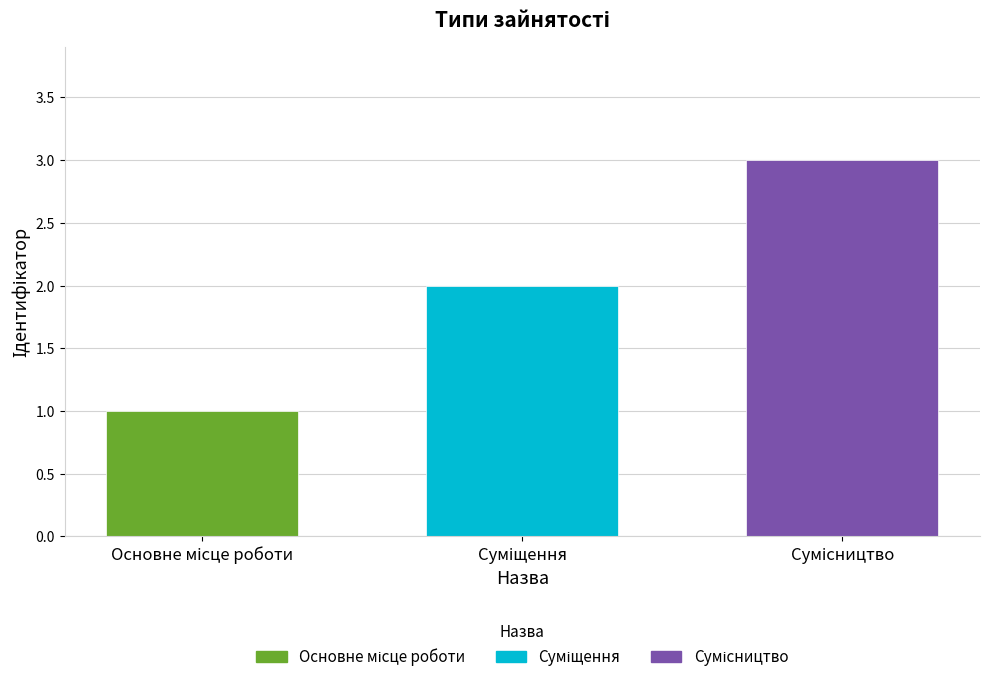

What is the greatest value displayed?

3